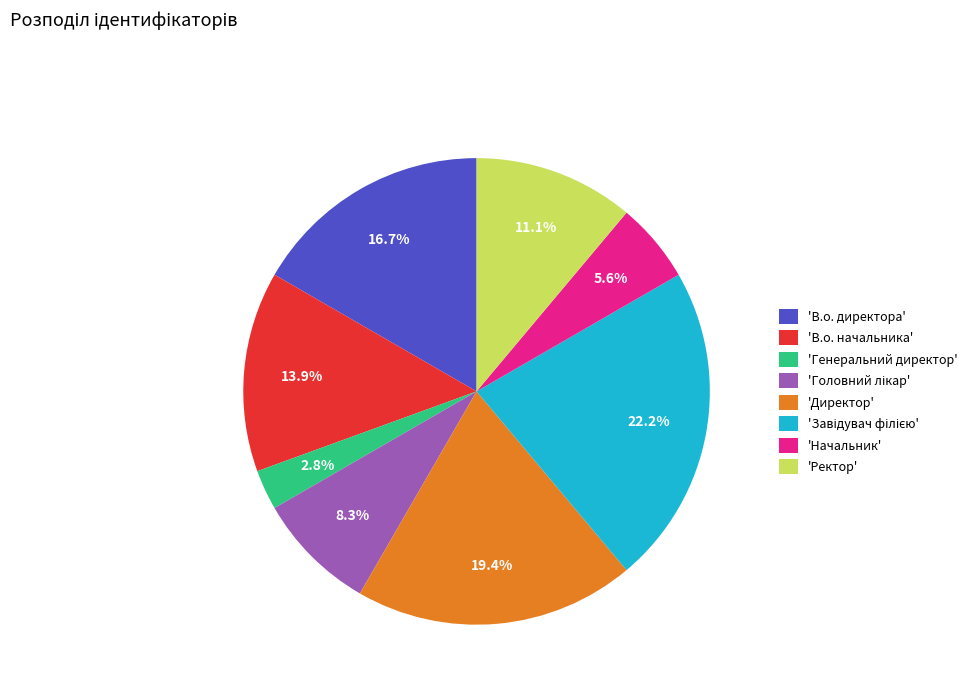

Which category has the smallest portion of the pie?

'Генеральний директор'